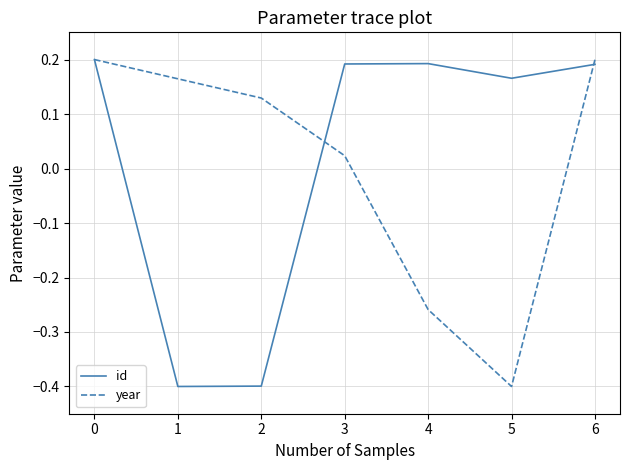

Is the value of id at 6 greater than the value of year at 5?

Yes